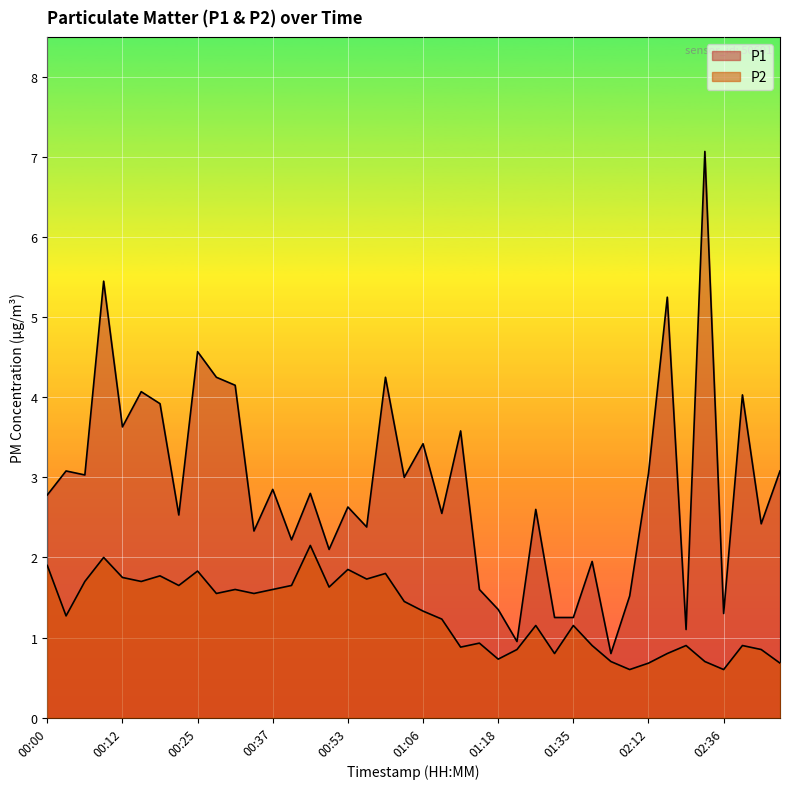

Rank the series by their average value, from lowest to highest.

P2, P1